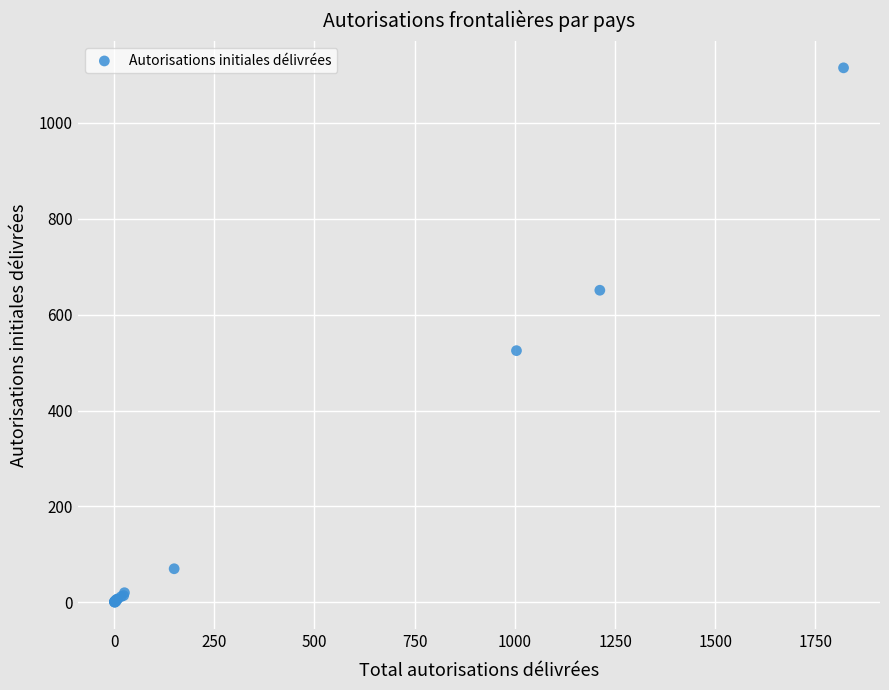

What Y value in the scatter plot is closest to 557?

525